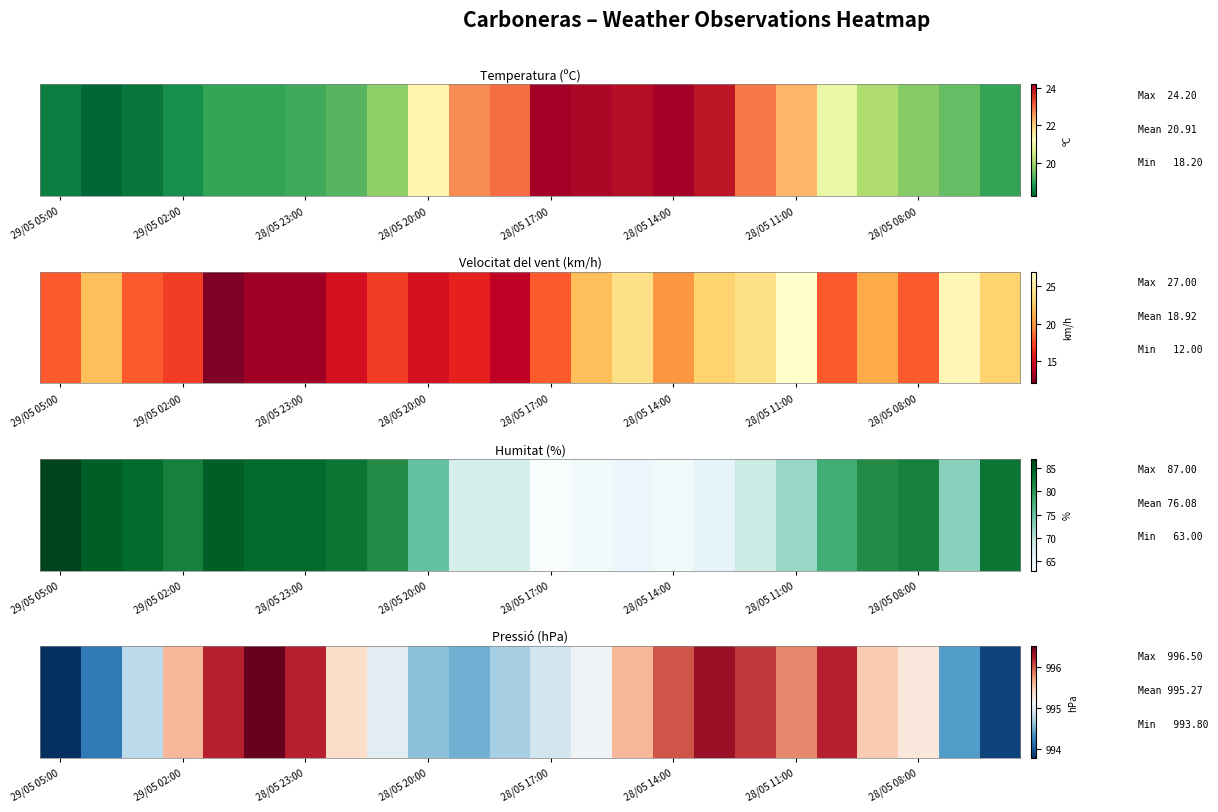

What is the average value?

995.3